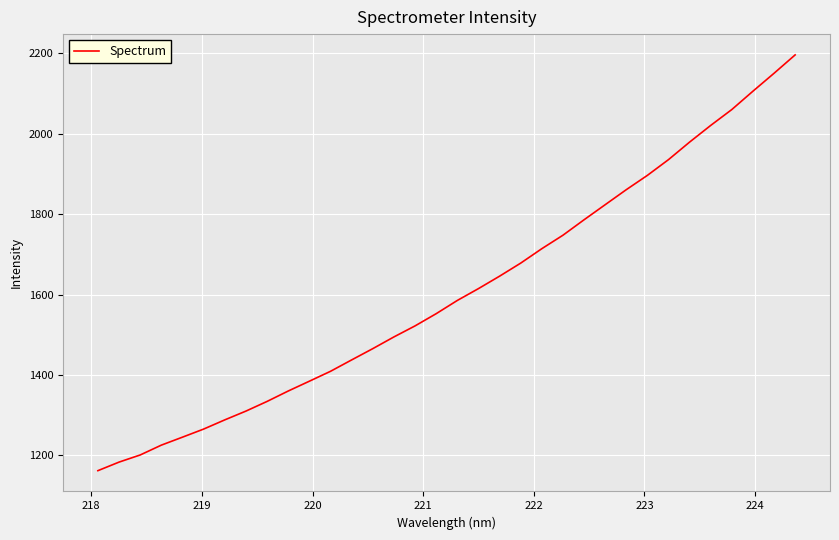

What is the difference between the maximum and minimum values?

1034.2